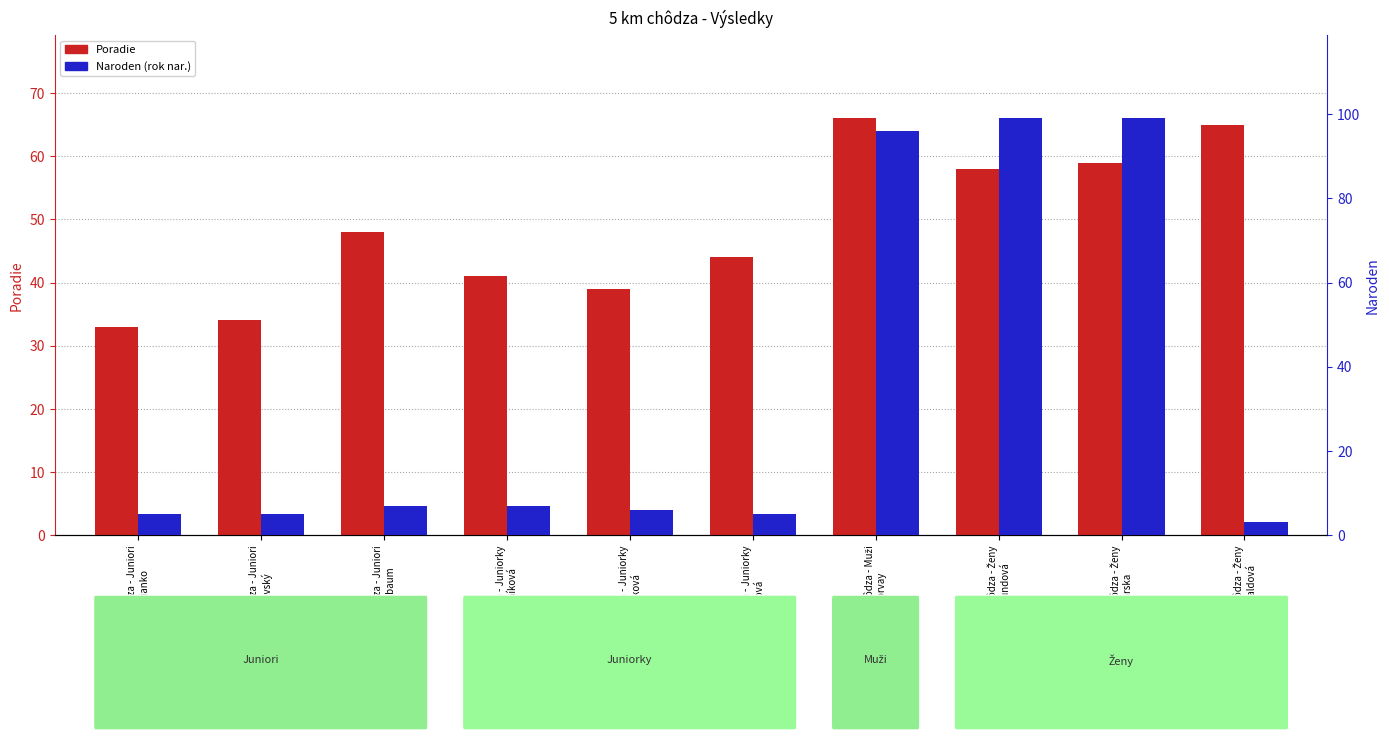

At how many categories does at least one series exceed 27?

10